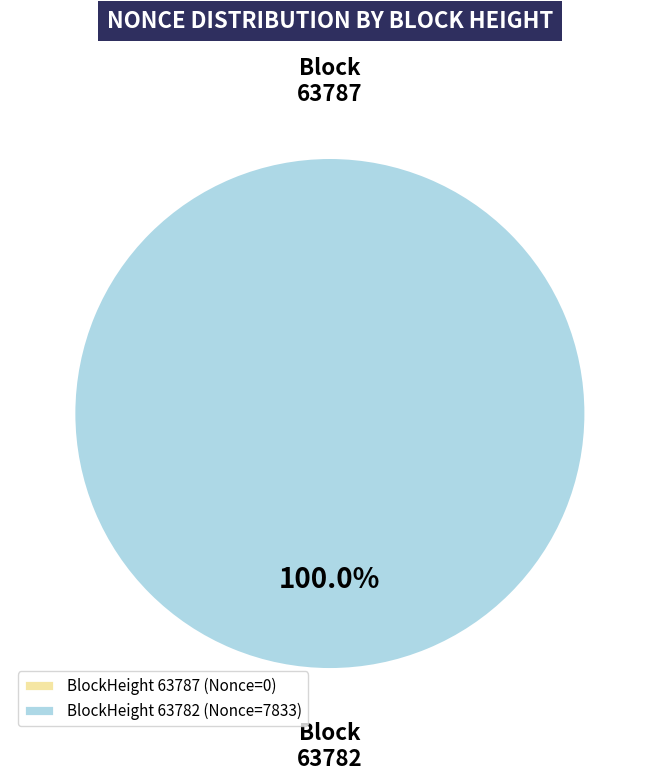

Which has a higher value, 63782 or 63787?

63782